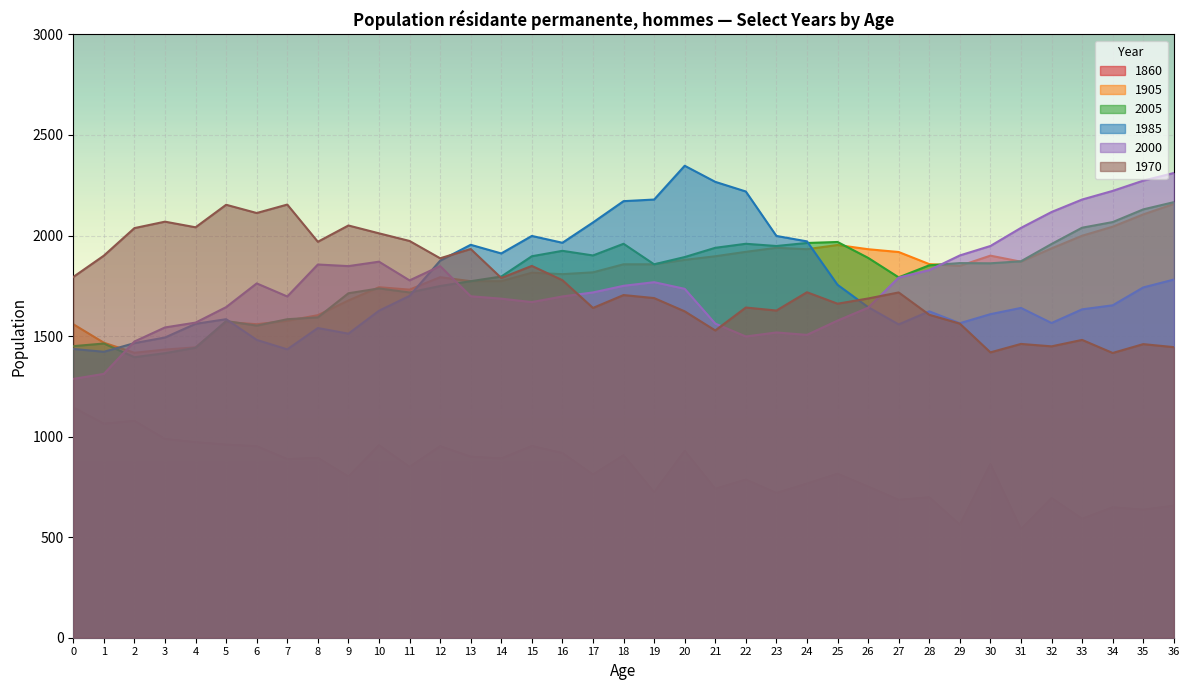

At which category is the sum across all series the highest?

36